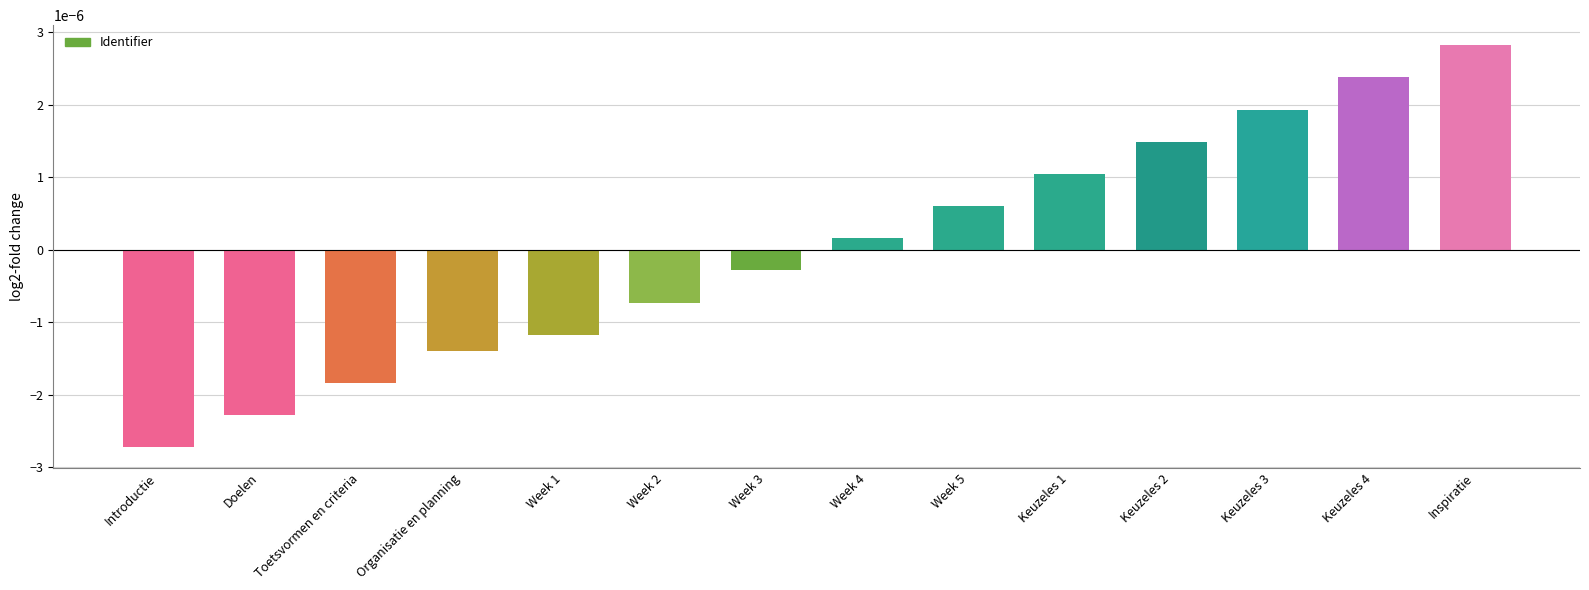

Rank the categories by value from highest to lowest.

Inspiratie, Keuzeles 4, Keuzeles 3, Keuzeles 2, Keuzeles 1, Week 5, Week 4, Week 3, Week 2, Week 1, Organisatie en planning, Toetsvormen en criteria, Doelen, Introductie